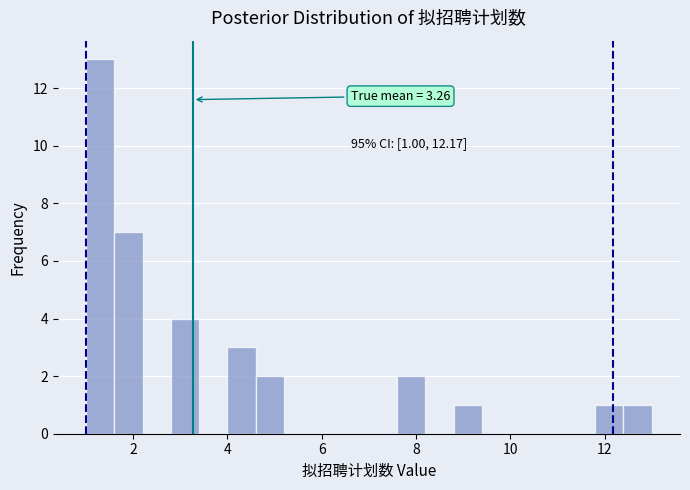

Around what value on the x-axis is the tallest bar? Give the approximate position of its centre, as read against the axis.

1.4